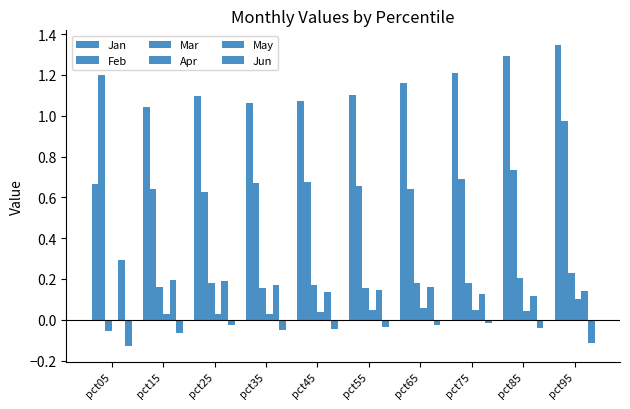

Are the bars horizontal?

No